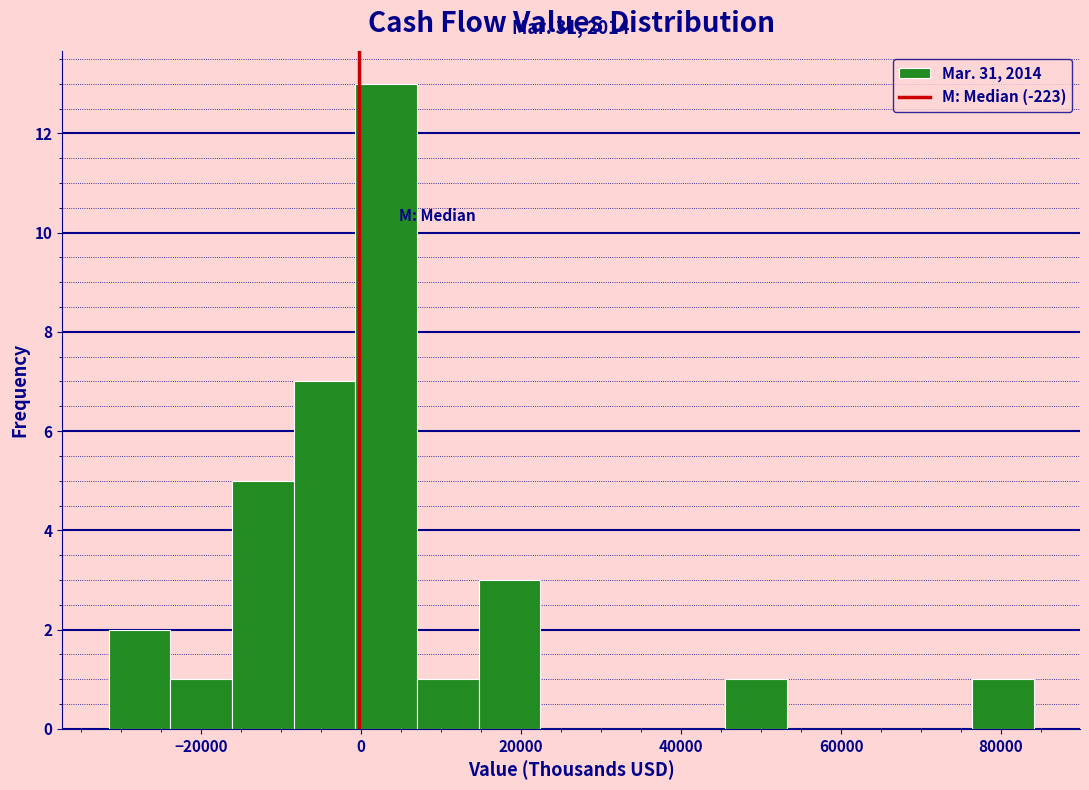

Read against the x-axis, roughly where is the centre of the tallest bar?

4000